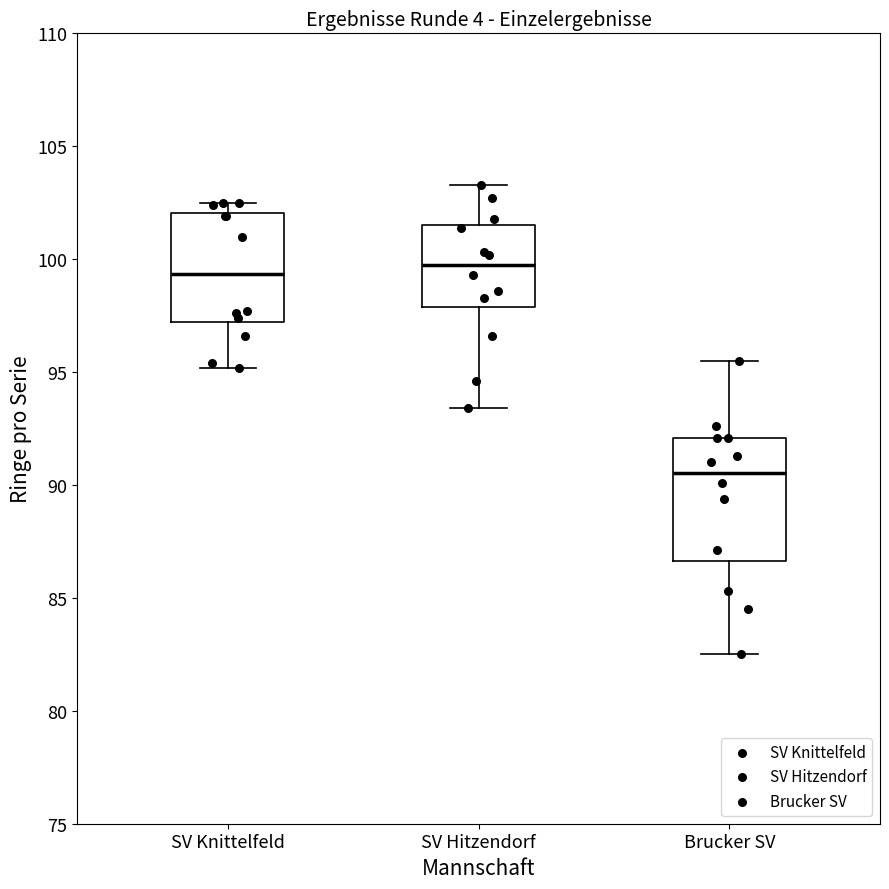

Reading left to right, transcribe this box plot: for each box, give where its median line is, the range the box spans, and where its two whiskers end, as read against the y-axis. The values are not printed on the chart, so give them approximately, as read against the axis.

SV Knittelfeld: median 99.5, box 97.0 to 102.0, whiskers 95.0 to 102.5
SV Hitzendorf: median 100.0, box 98.0 to 101.5, whiskers 93.5 to 103.5
Brucker SV: median 90.5, box 86.5 to 92.0, whiskers 82.5 to 95.5